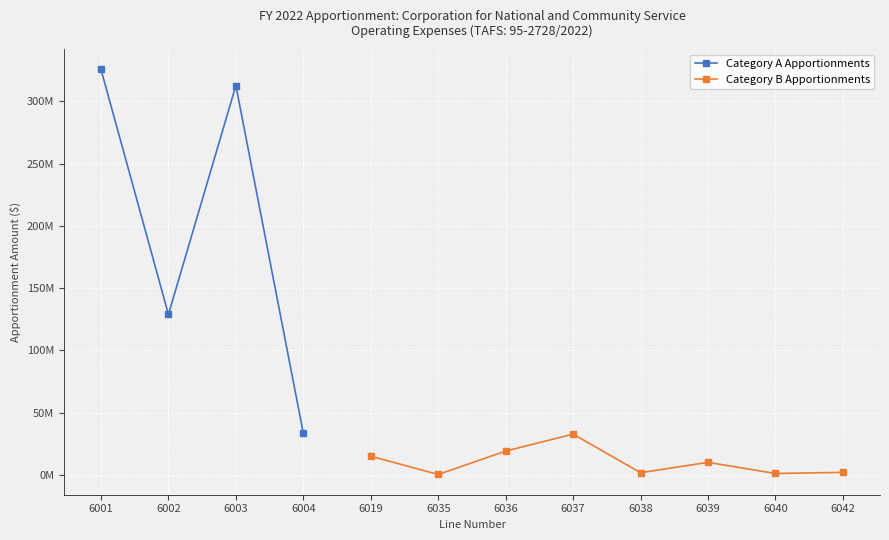

True or false: Category B Apportionments has a value of 405496.9 at 6040.

False